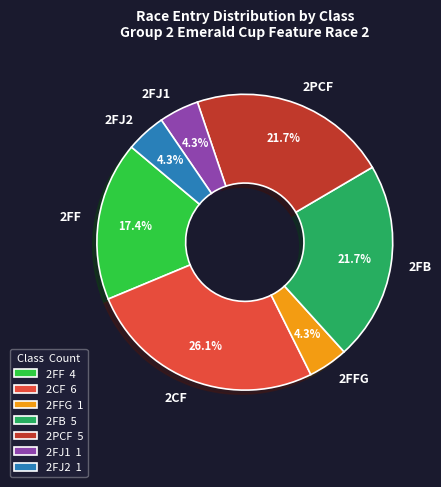

What is the ratio of the value at 2PCF to the value at 2FFG?

5.0